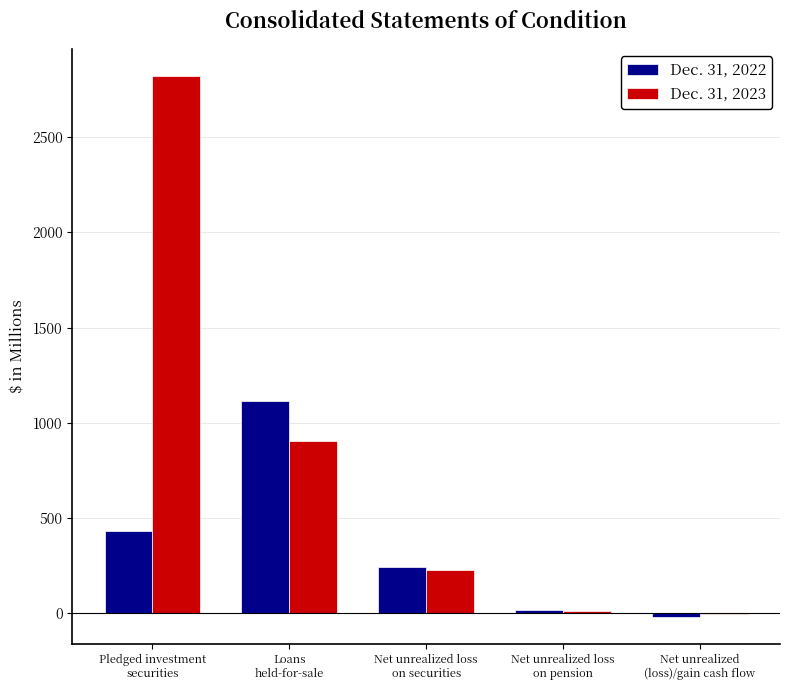

Are the bars horizontal?

No